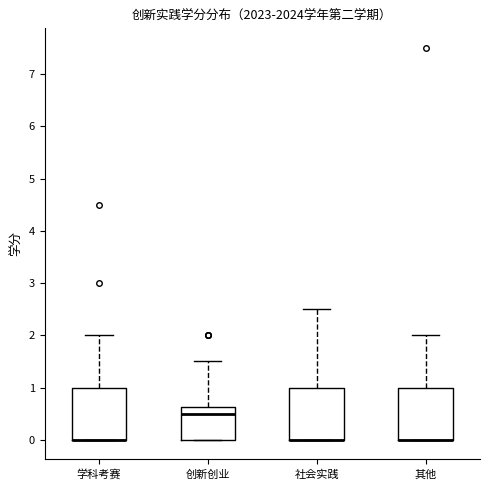

Where is the lower edge of the box for 学科考赛 on the y-axis? The values are not printed on the chart, so give them approximately, as read against the axis.

0.0